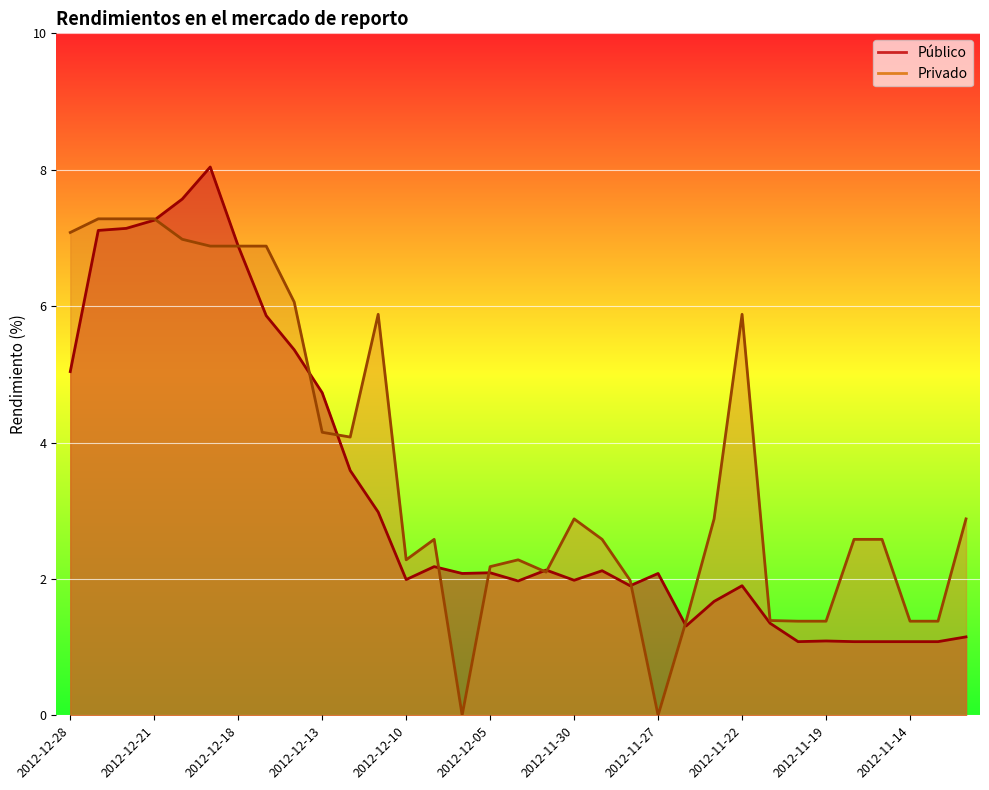

How many positive values does the Privado series have?

31